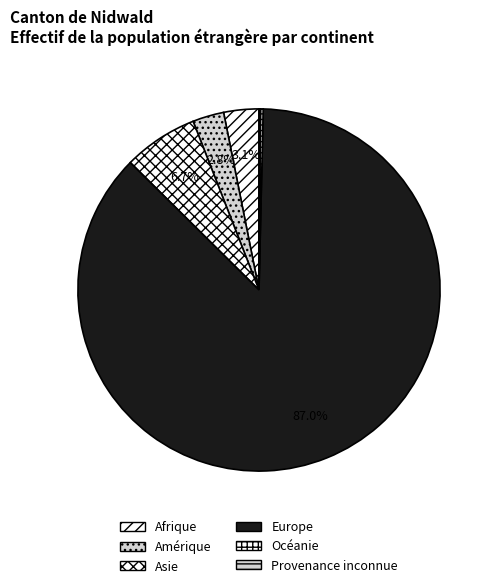

To the nearest percent, what is the combined percentage of Amérique and Asie?

9%